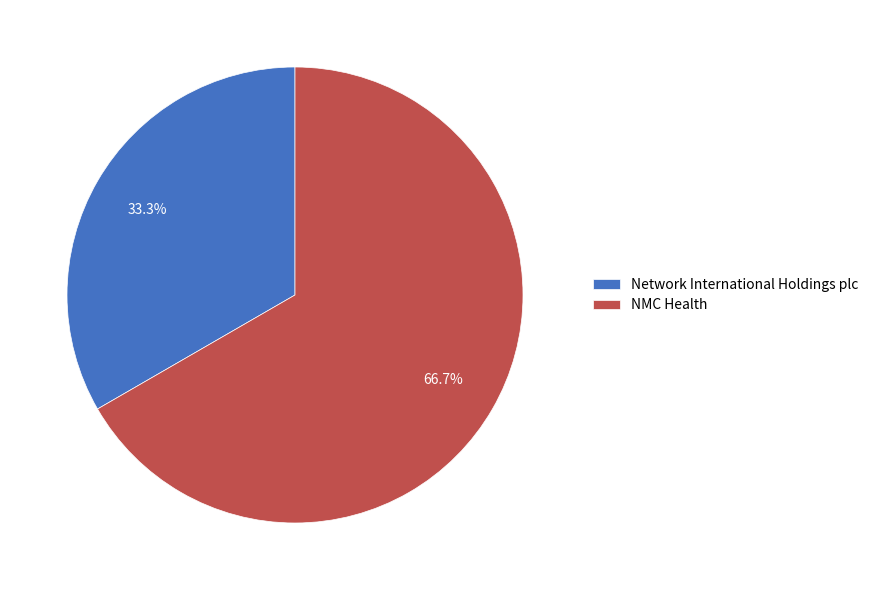

To the nearest percent, what percentage of the pie is NMC Health?

67%